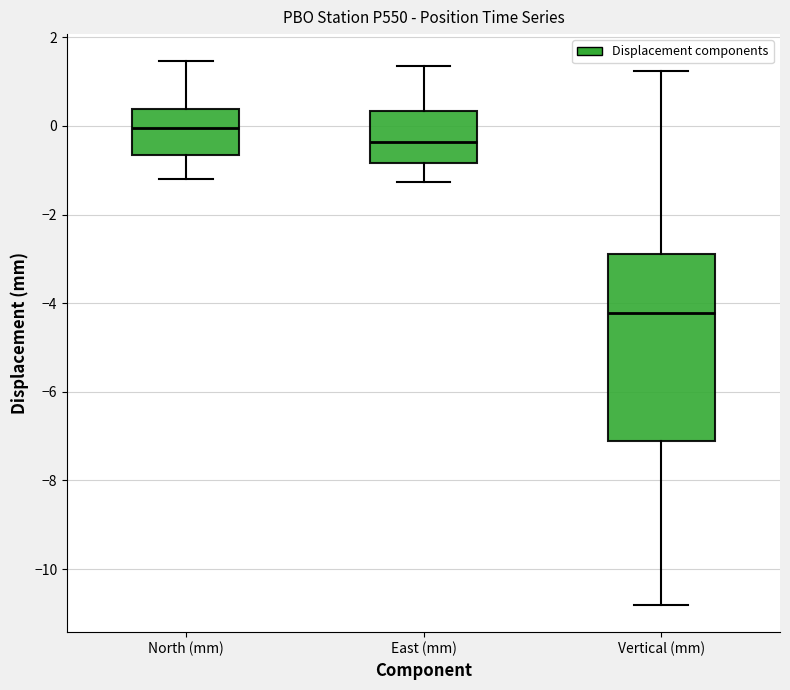

Comparing the boxes themselves (not the whiskers), which one is the tallest?

Vertical (mm)